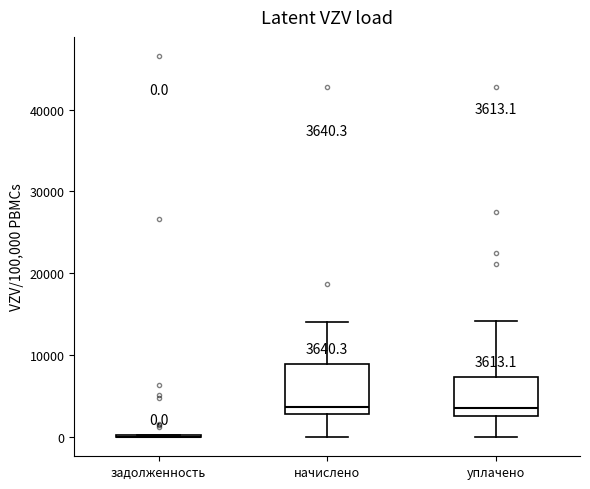

Comparing the boxes themselves (not the whiskers), which one is the tallest?

начислено